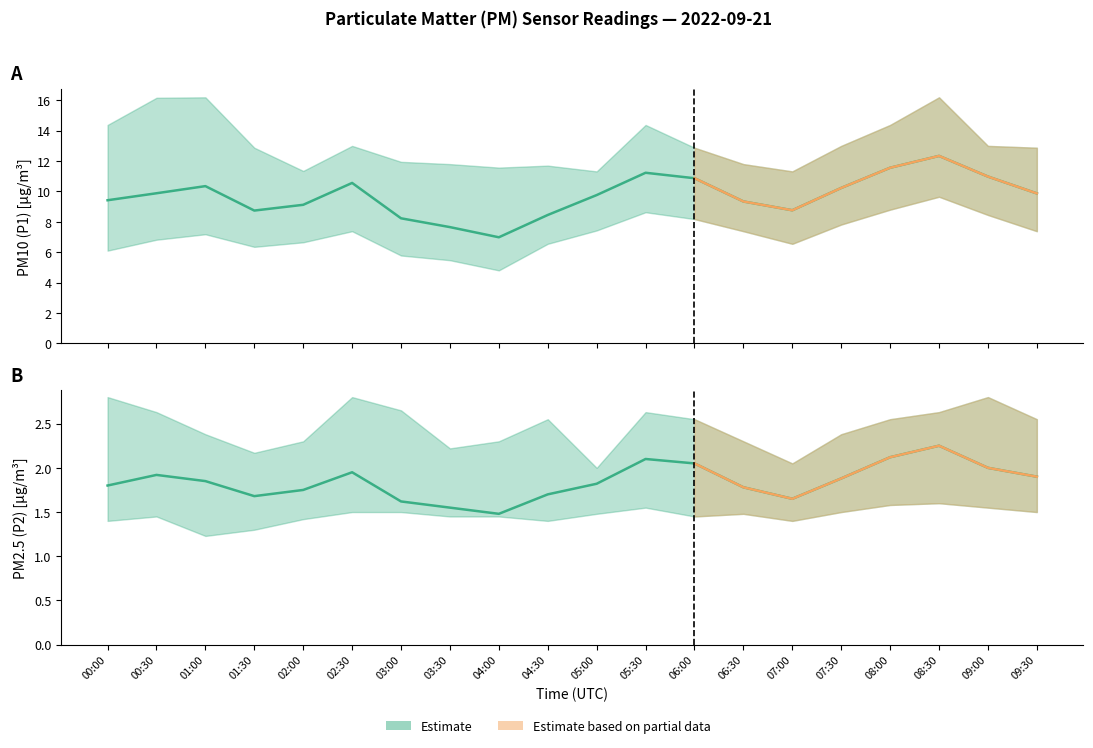

List the series in order of their peak value, highest first.

P1, P2